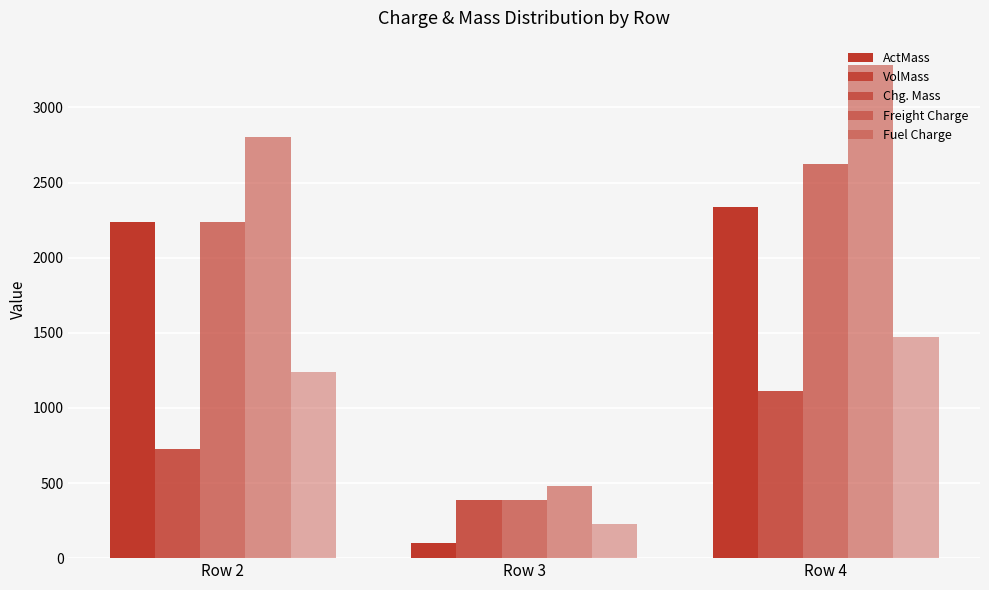

What is the minimum value shown in the chart?

100.0